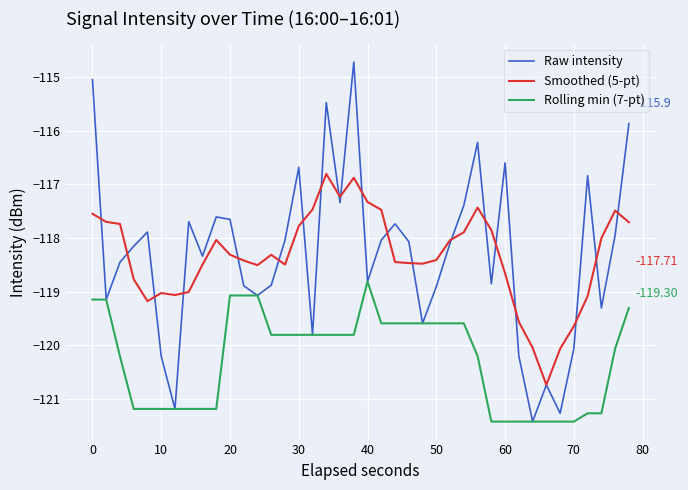

Which series has the widest spread of values?

Raw intensity